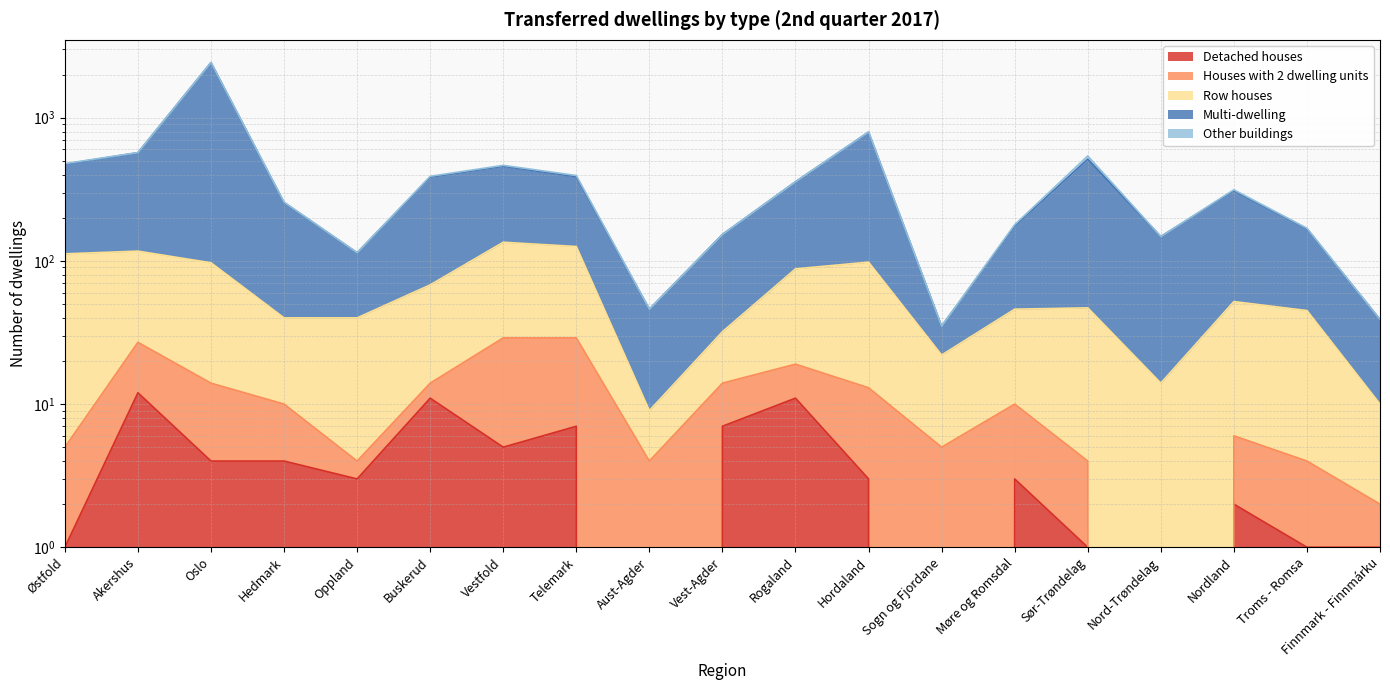

What is the label of the 9th point from the right?

Rogaland